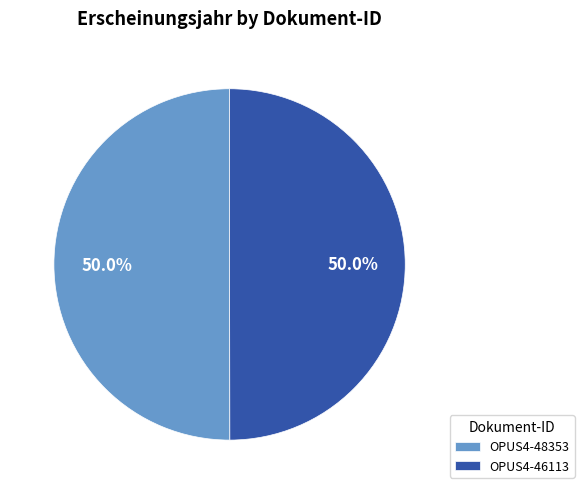

What percentage is NOT represented by OPUS4-48353?

50.0%